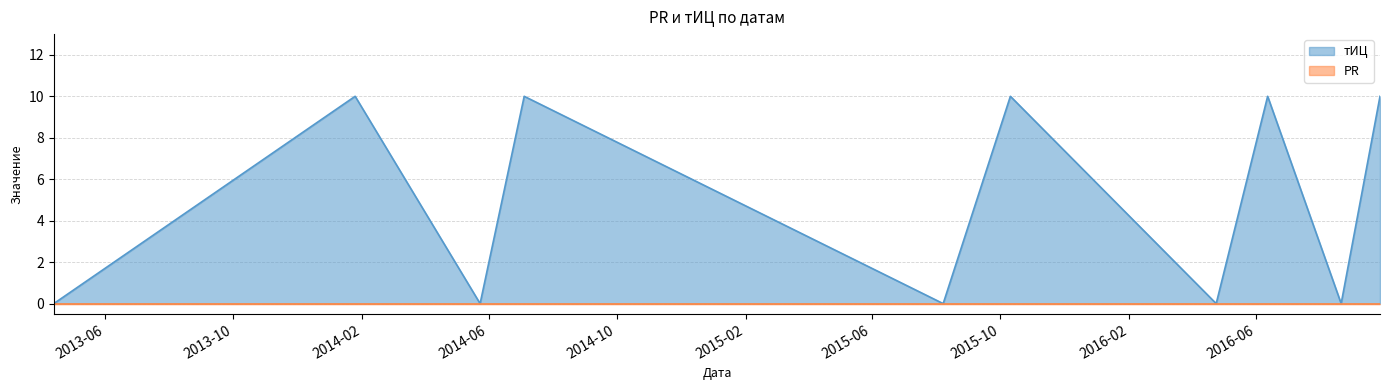

At which category does the data reach its first local peak?

2014-01-25